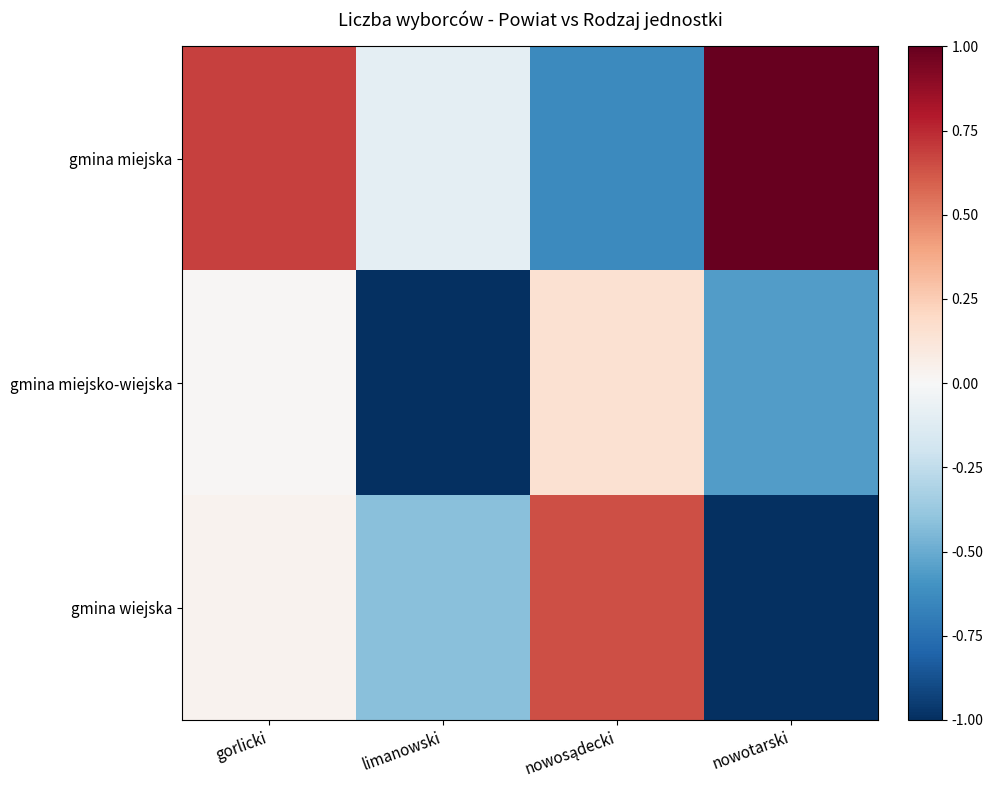

What is the spread (max minus min) of values at nowotarski?

2.0